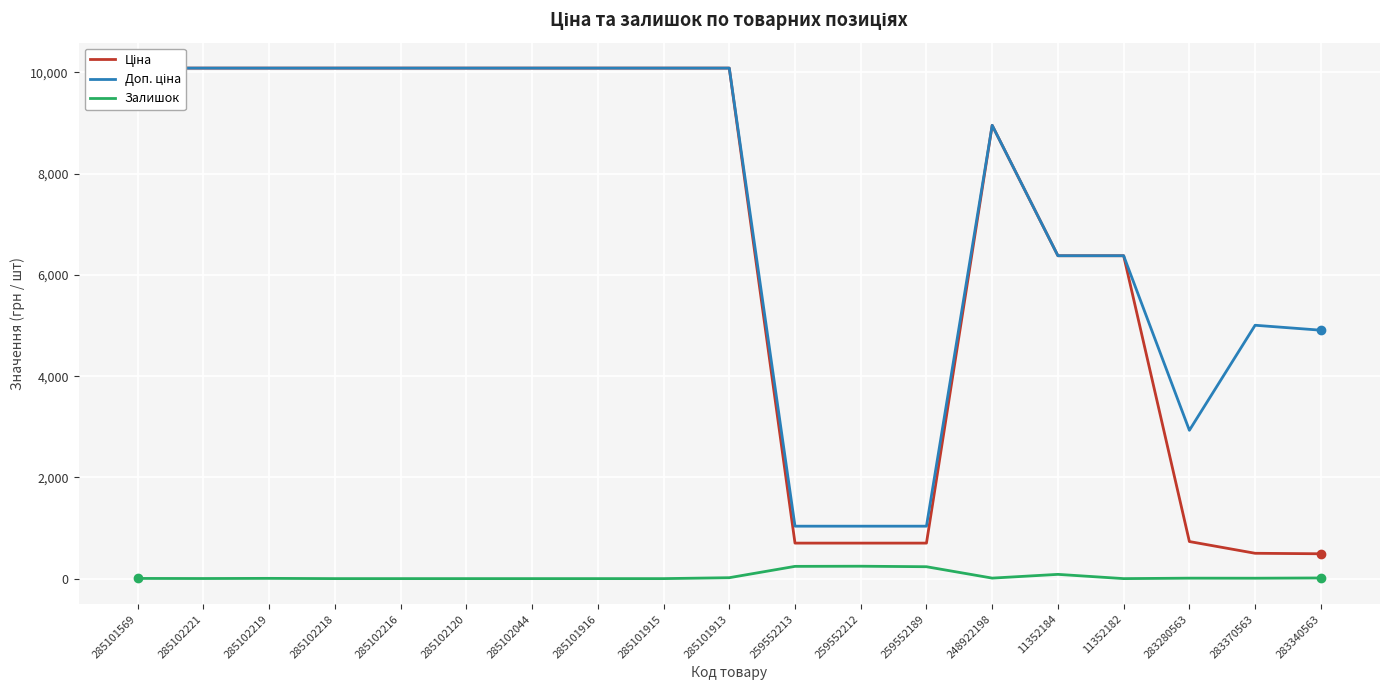

What is the average value of the Ціна series?

6652.6